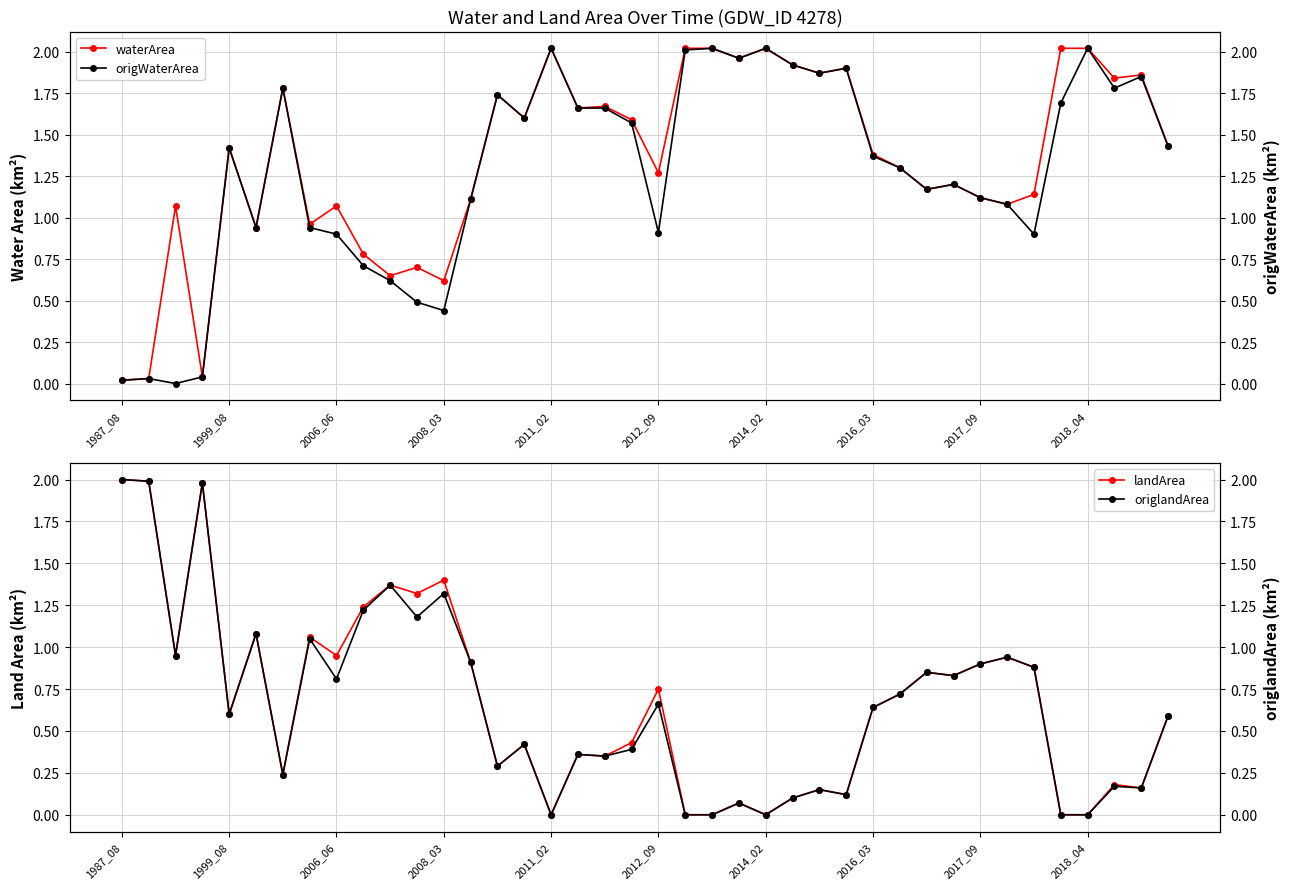

Which series has the widest spread of values?

origWaterArea